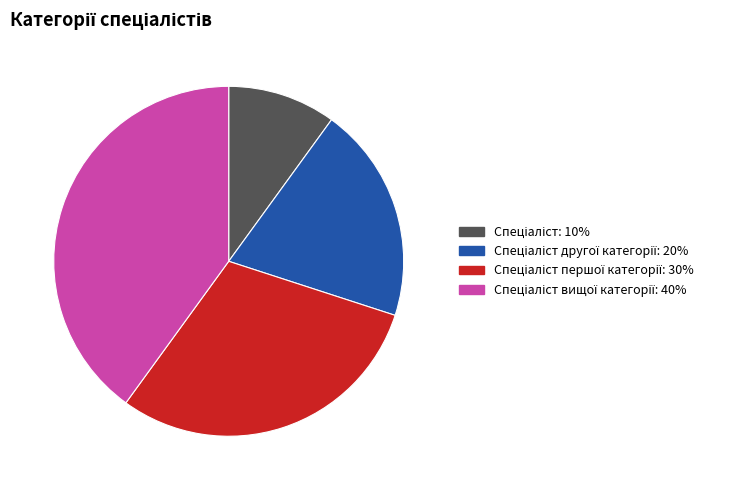

Does any single category account for the majority?

No